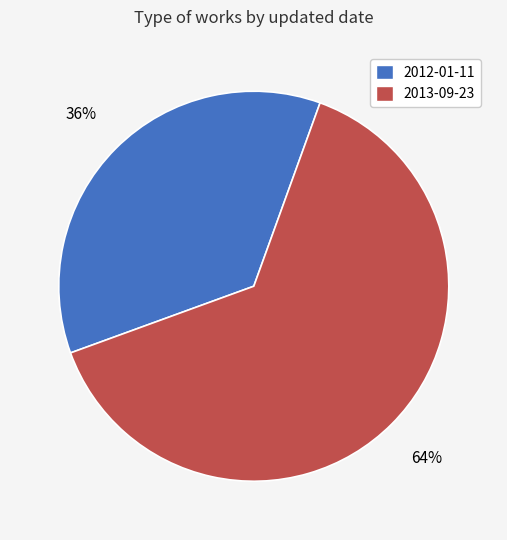

Does 2012-01-11 account for over 50% of the chart?

No